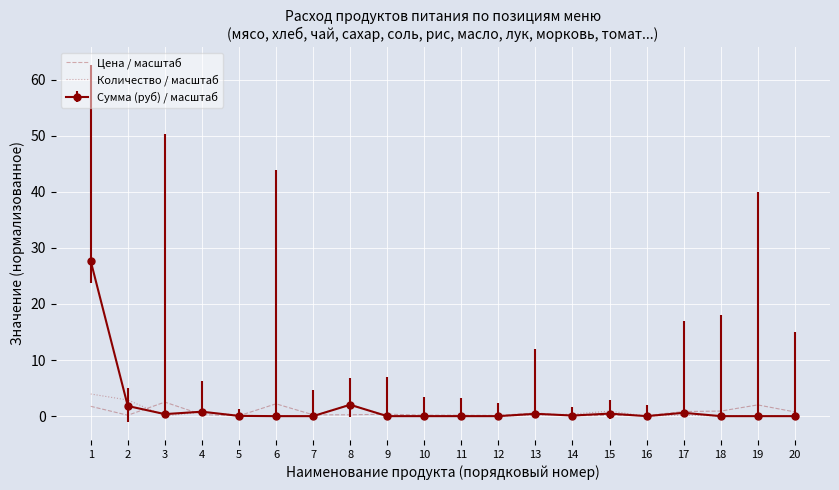

Where do Количество / масштаб and Цена / масштаб first cross each other?

2 and 3